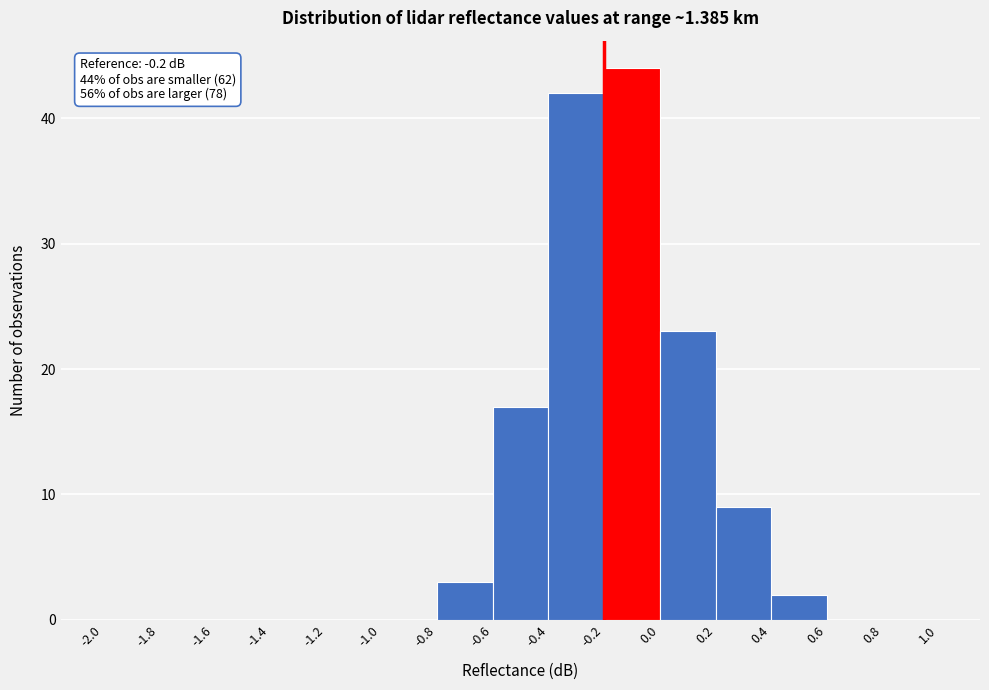

Over which range of the x-axis is the bar tallest?

-0.2 to 0.0